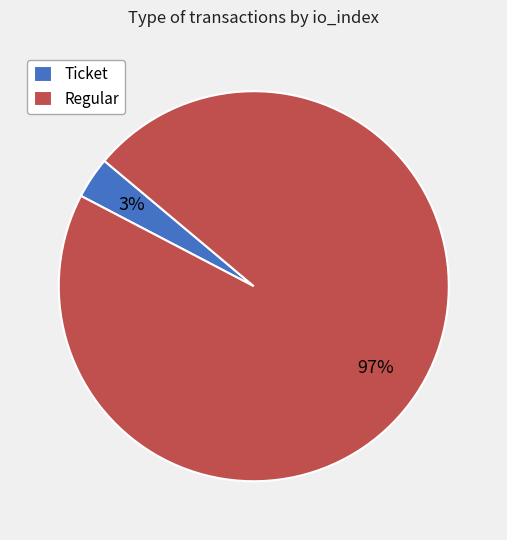

How many segments does this pie chart have?

2